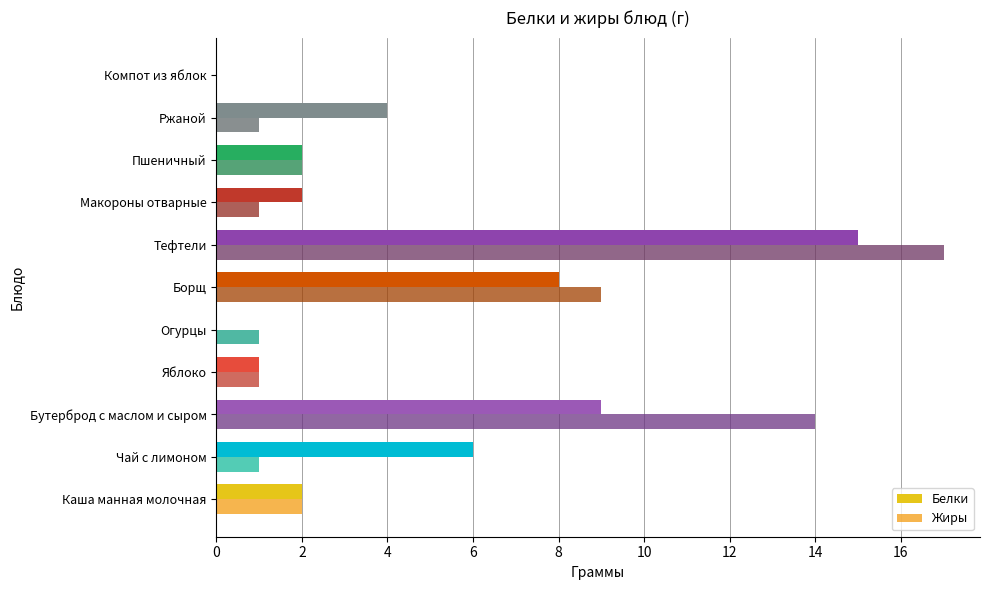

How many distinct data groups are displayed?

2